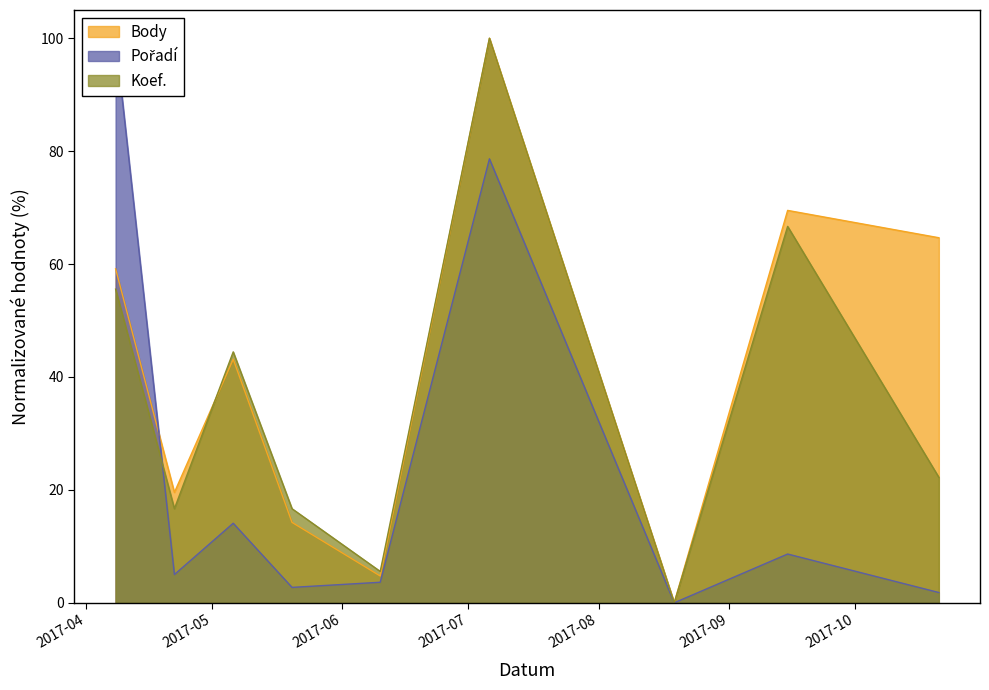

What is the highest value of the Koef. series?

100.0